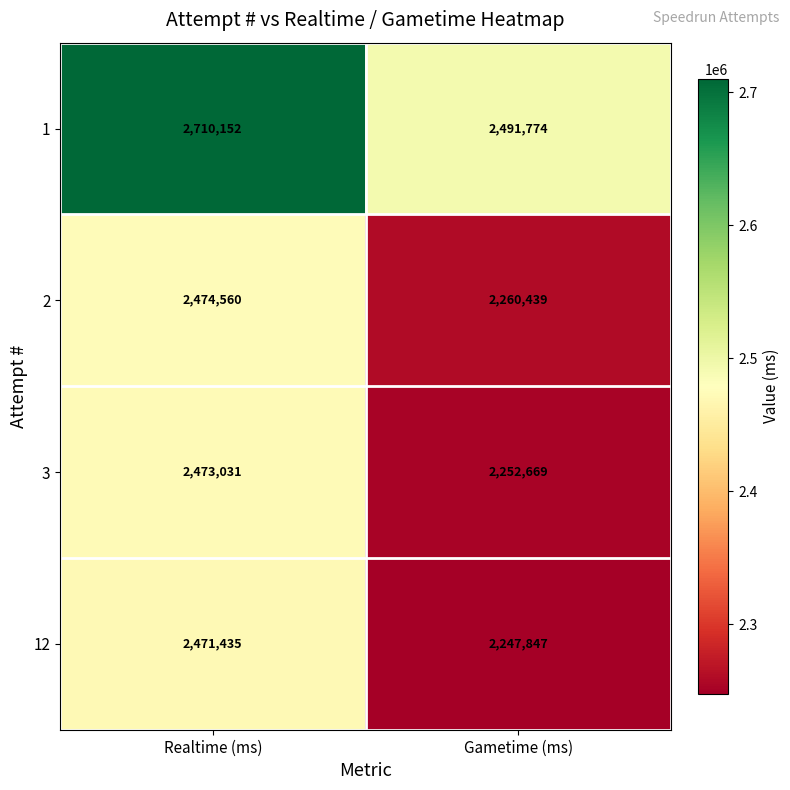

At which category is the sum across all series the highest?

Realtime (ms)